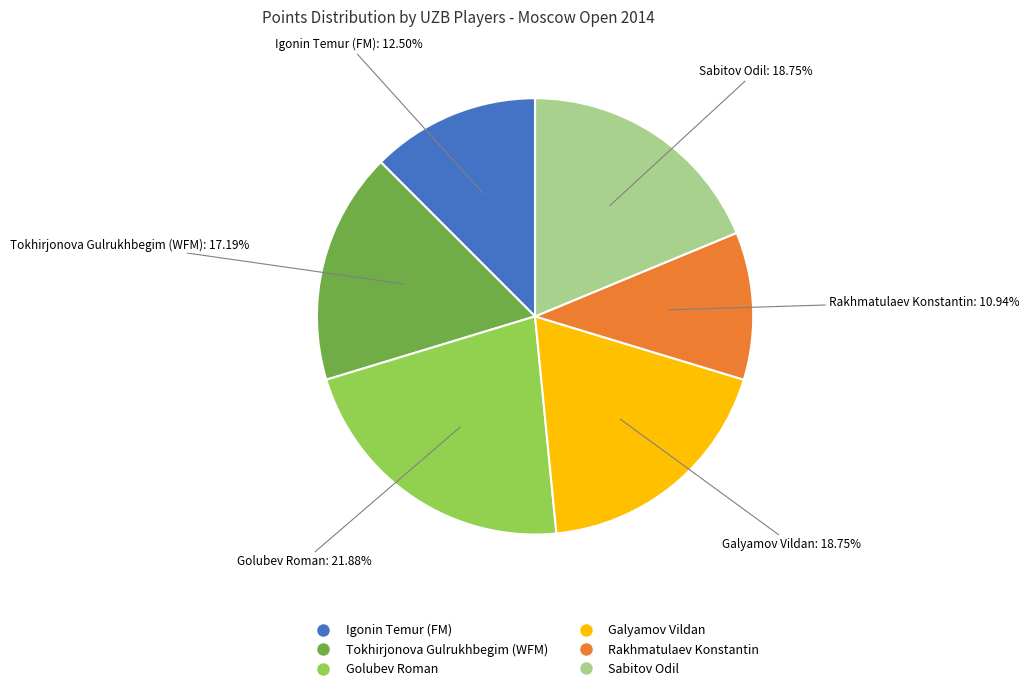

Which category has the biggest portion of the pie?

Golubev Roman